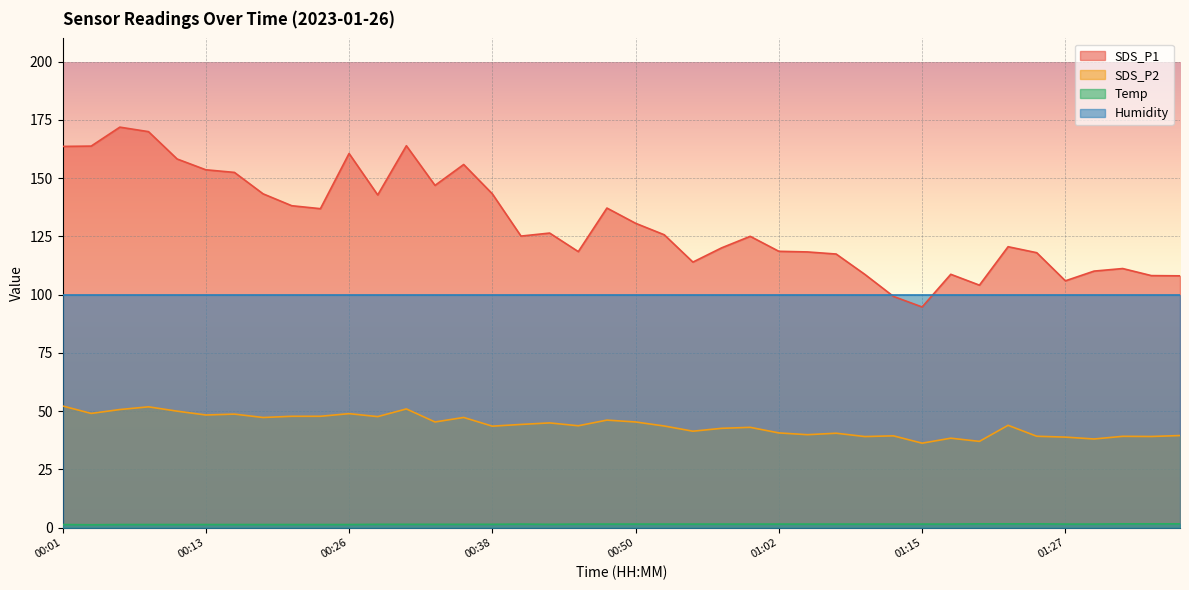

Which series has the widest spread of values?

SDS_P1